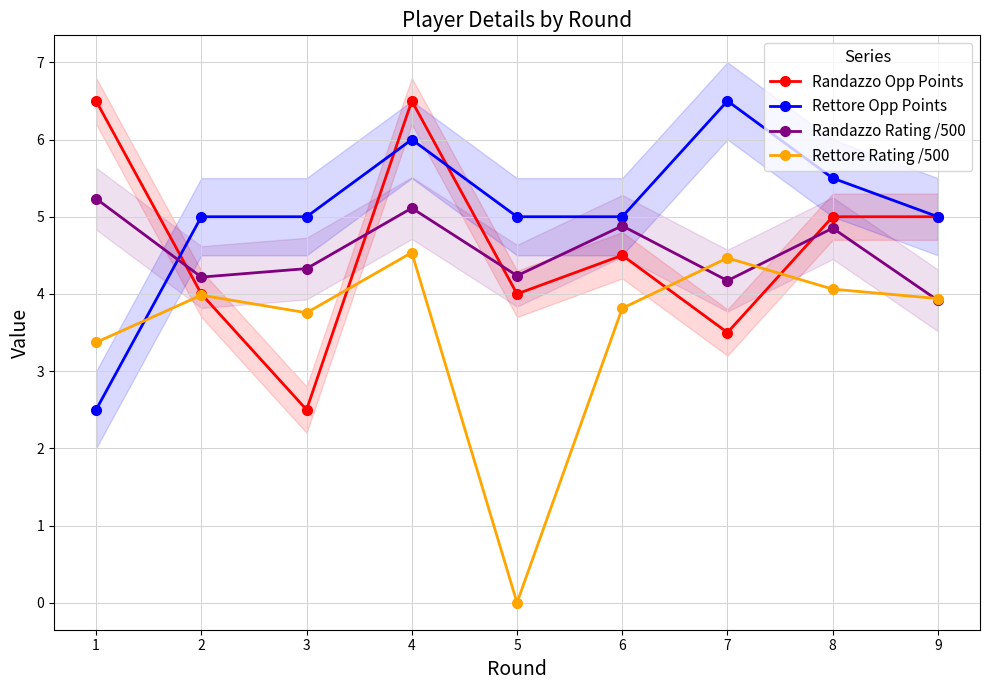

What is the sum of the Randazzo Rating /500 values at 3 and 1?

9.6